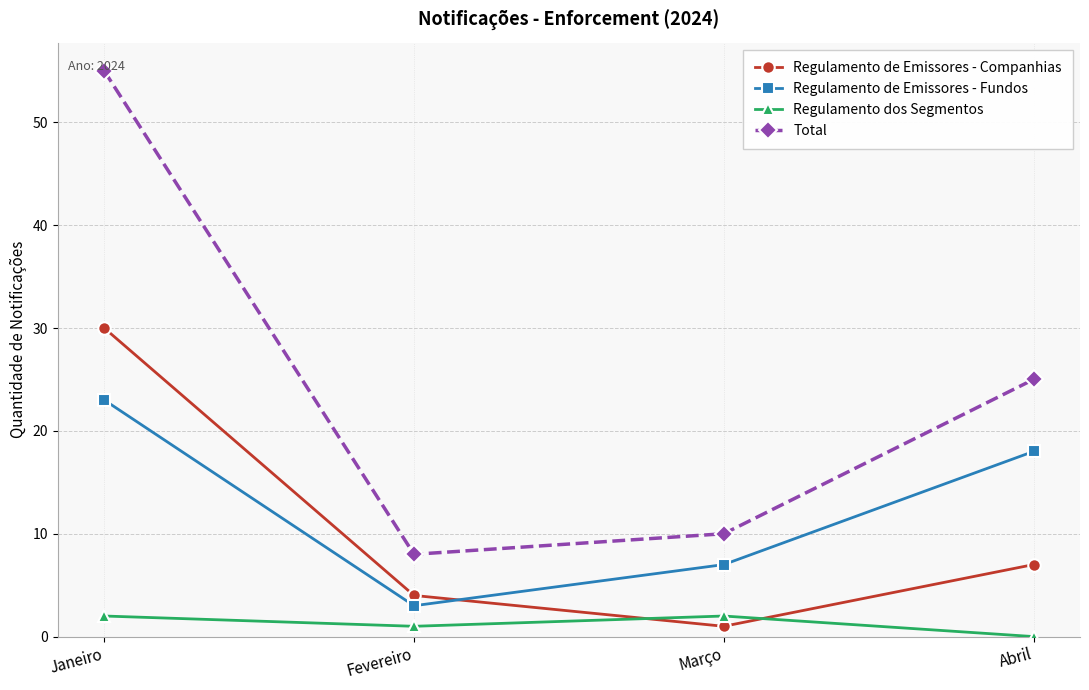

True or false: Regulamento dos Segmentos and Total intersect in this chart.

False